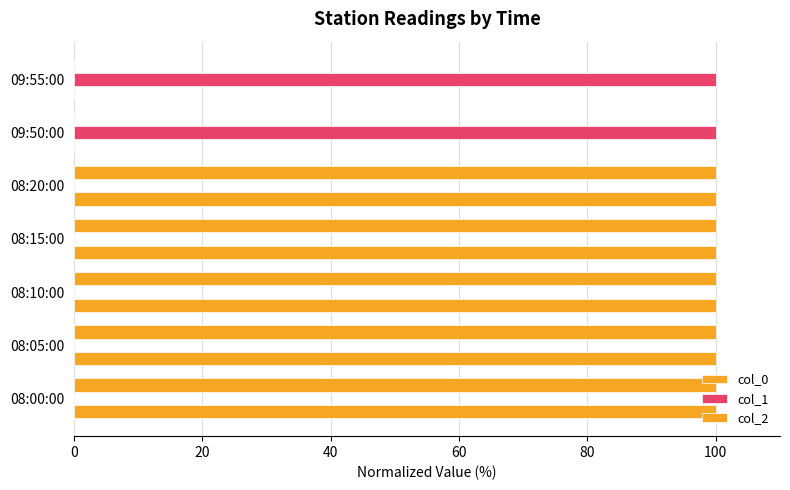

Count the number of categories in the chart.

7